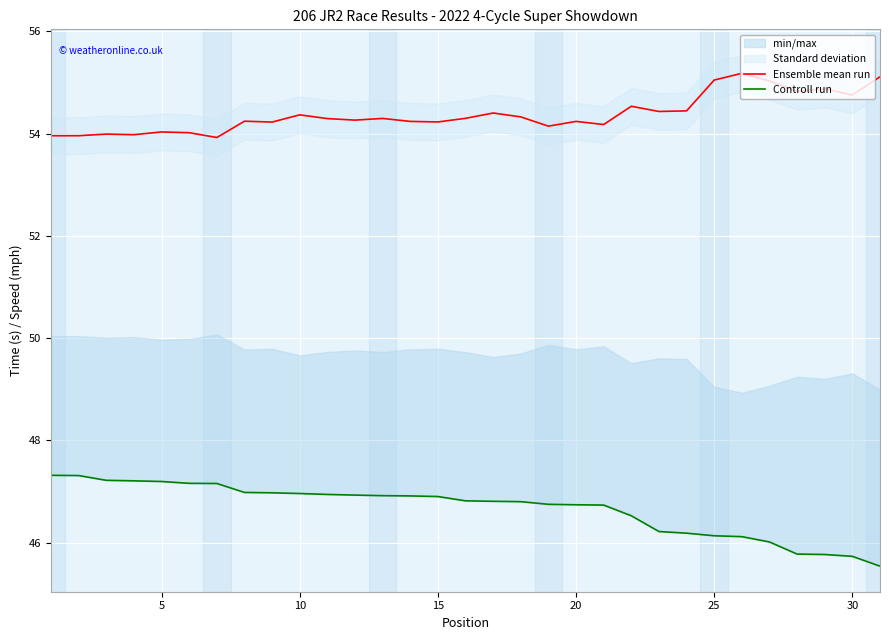

What is the maximum value for Ensemble mean run?

55.2